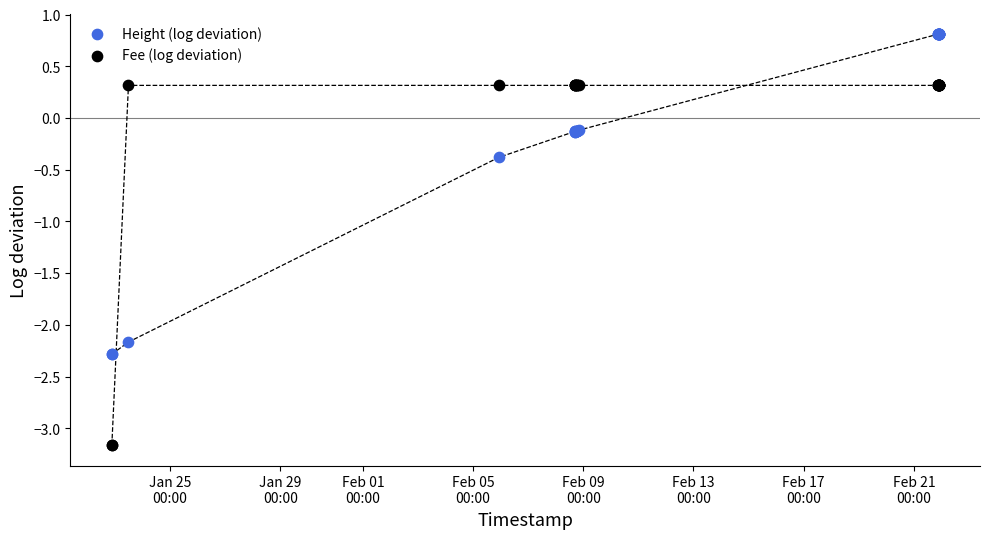

Which series contains the lowest Y value?

Fee (log deviation)